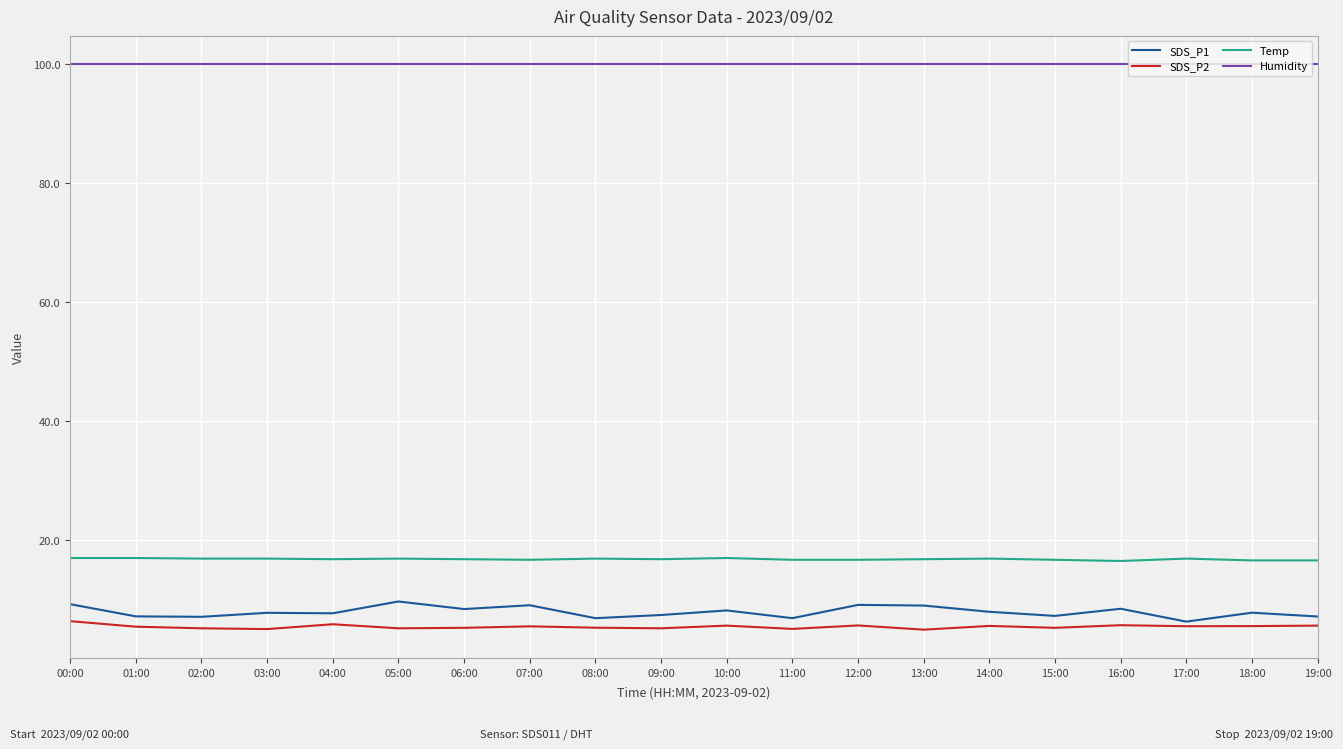

List the series in order of their peak value, lowest first.

SDS_P2, SDS_P1, Temp, Humidity